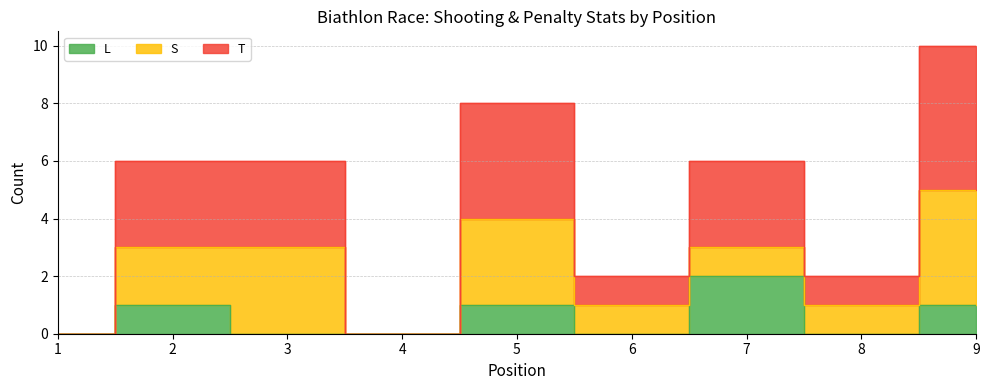

True or false: T and L intersect in this chart.

False